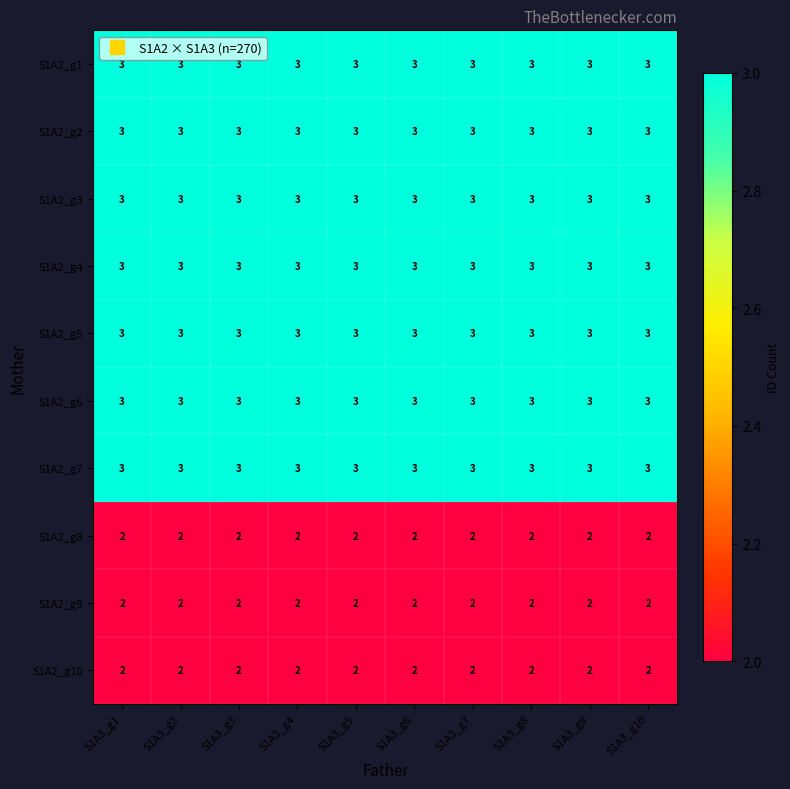

What is the maximum value shown in the chart?

3